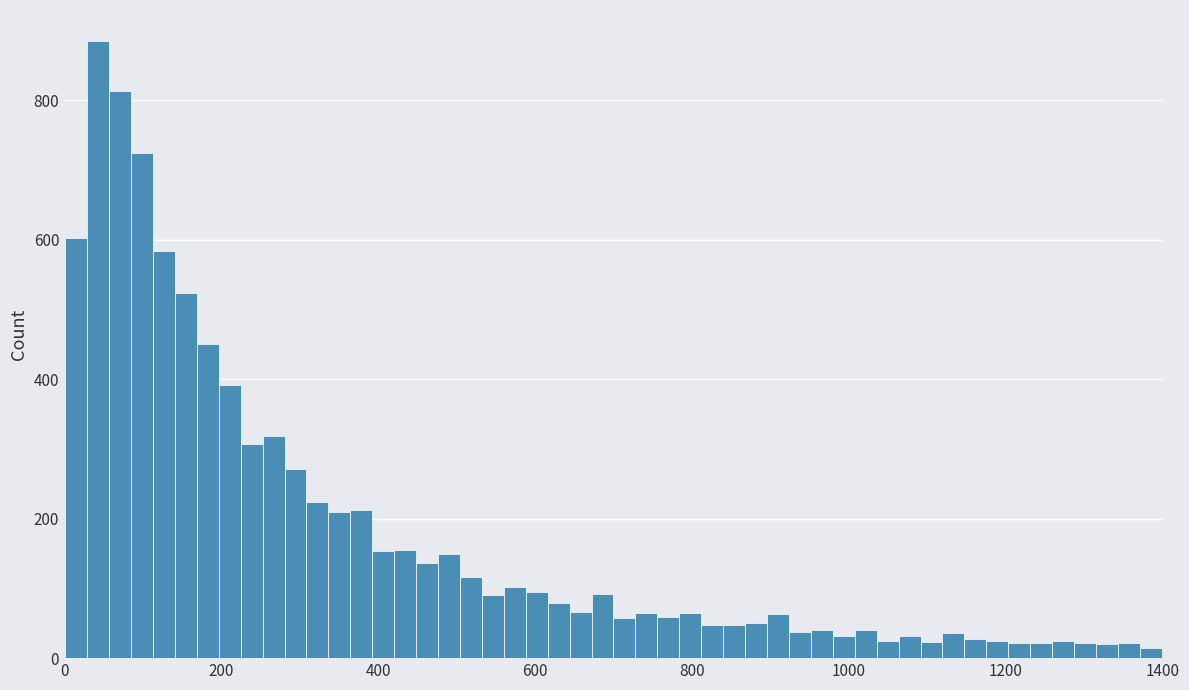

Around what value on the x-axis is the tallest bar? Give the approximate position of its centre, as read against the axis.

40